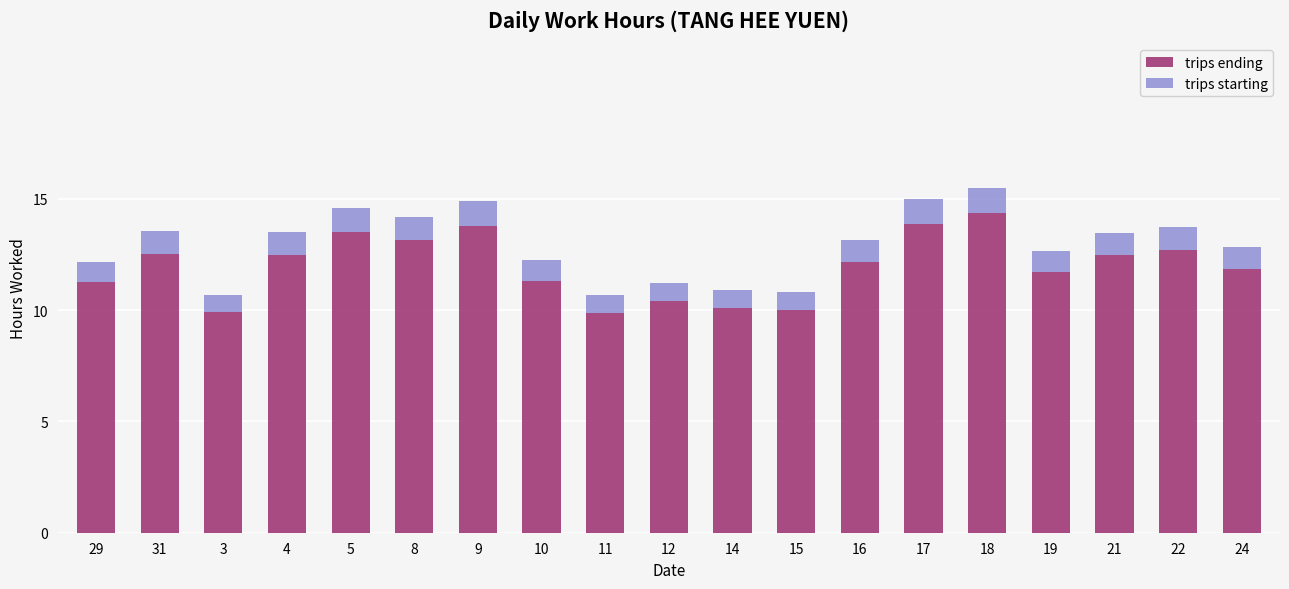

What is the sum of the trips ending values at 19 and 21?

24.2